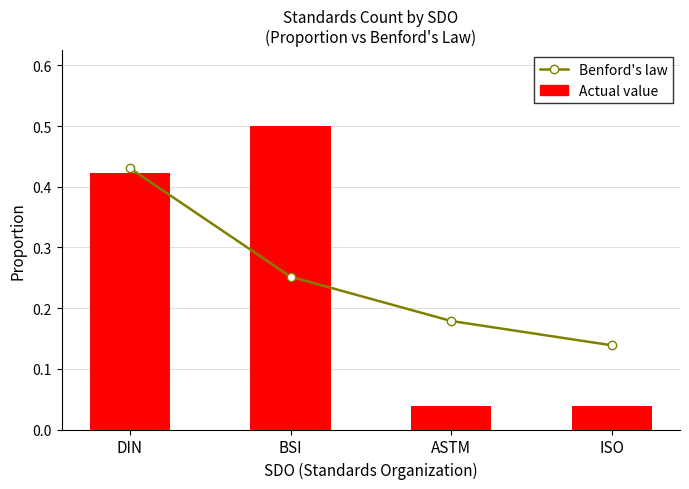

Between DIN and ASTM, which series saw the biggest shift?

Actual value